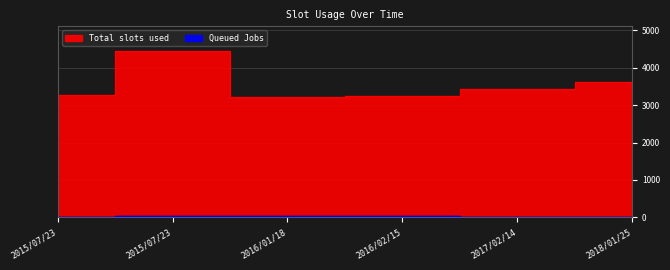

True or false: Queued Jobs and Total slots used intersect in this chart.

False